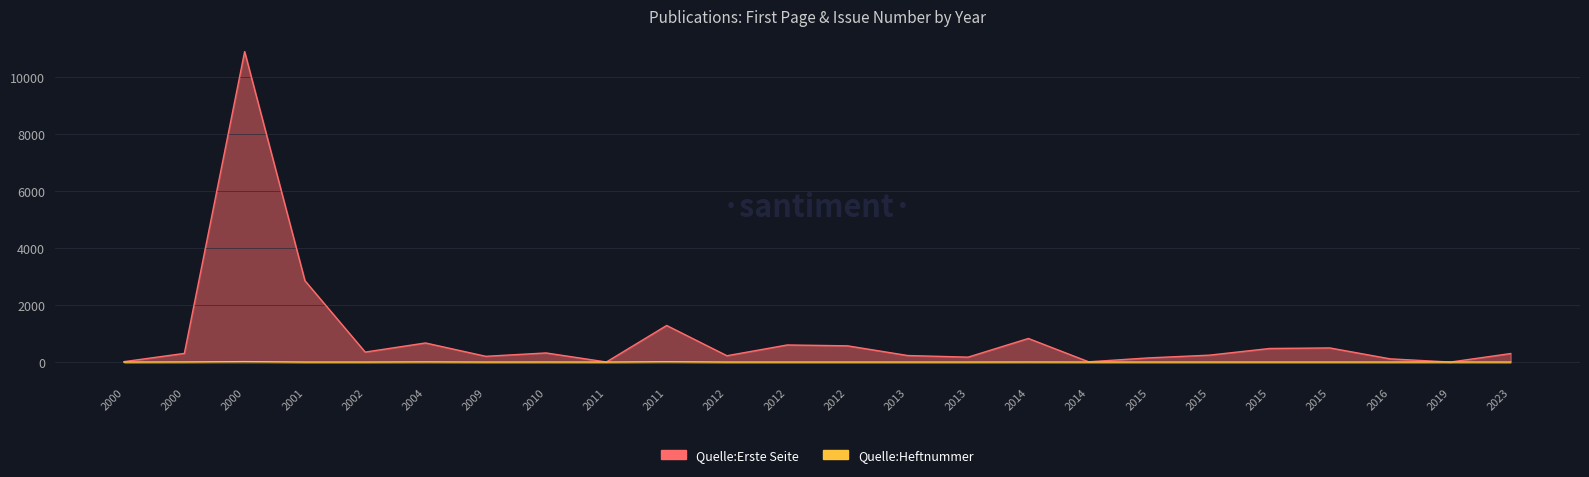

What value does the Quelle:Heftnummer series have at 2004?

6